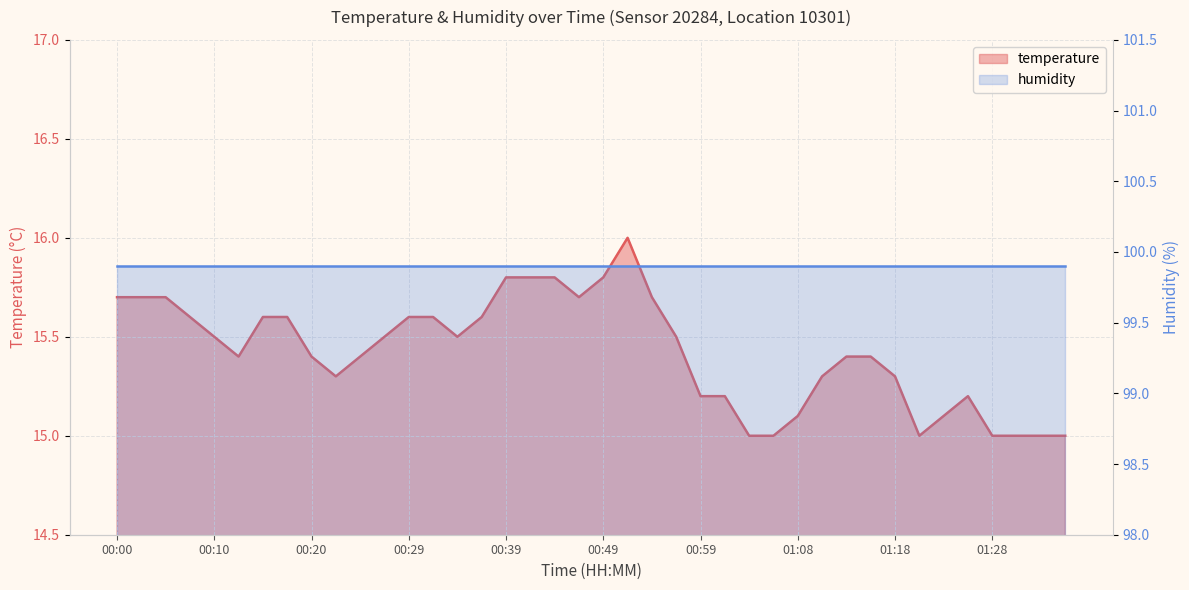

Rank the categories by value from lowest to highest.

01:03, 01:06, 01:20, 01:28, 01:30, 01:33, 01:35, 01:08, 01:23, 00:59, 01:01, 01:25, 00:22, 01:11, 01:18, 00:12, 00:20, 00:24, 01:13, 01:16, 00:10, 00:27, 00:34, 00:56, 00:07, 00:15, 00:17, 00:29, 00:32, 00:37, 00:00, 00:02, 00:05, 00:46, 00:54, 00:39, 00:41, 00:44, 00:49, 00:51